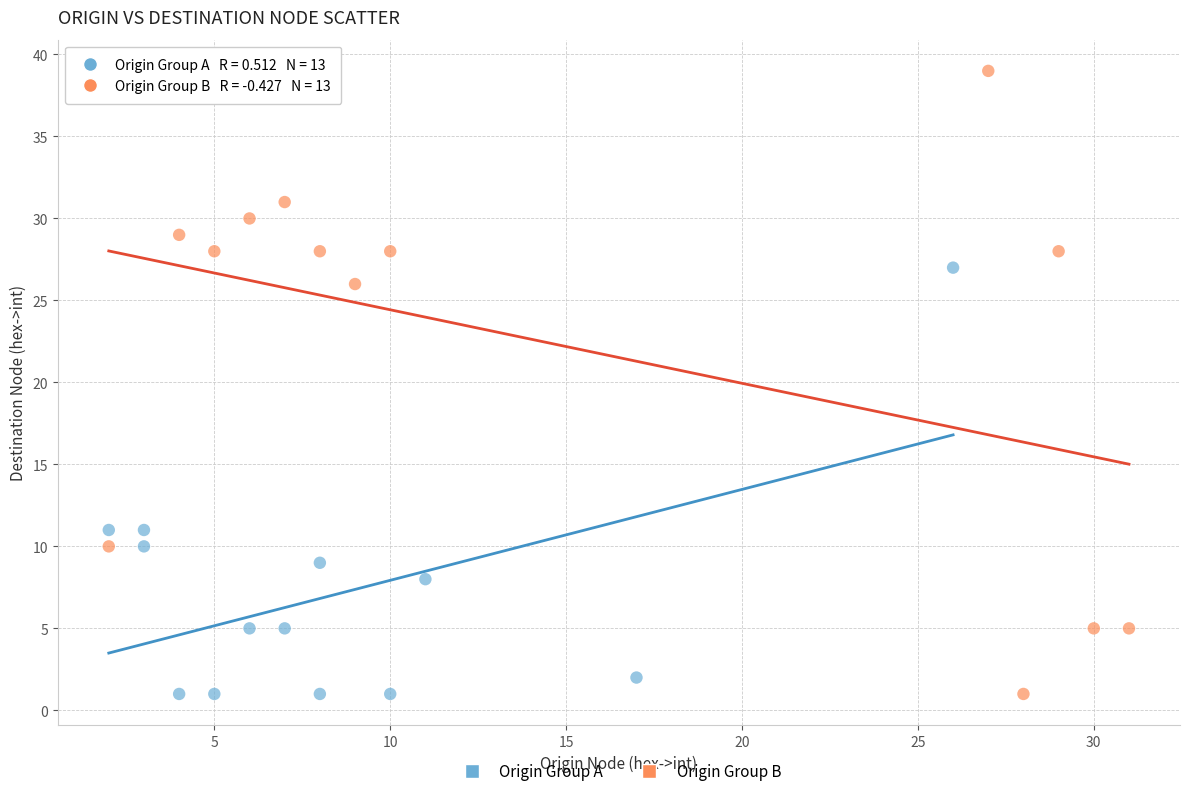

Which series has the largest Y range (max minus min)?

Origin Group B